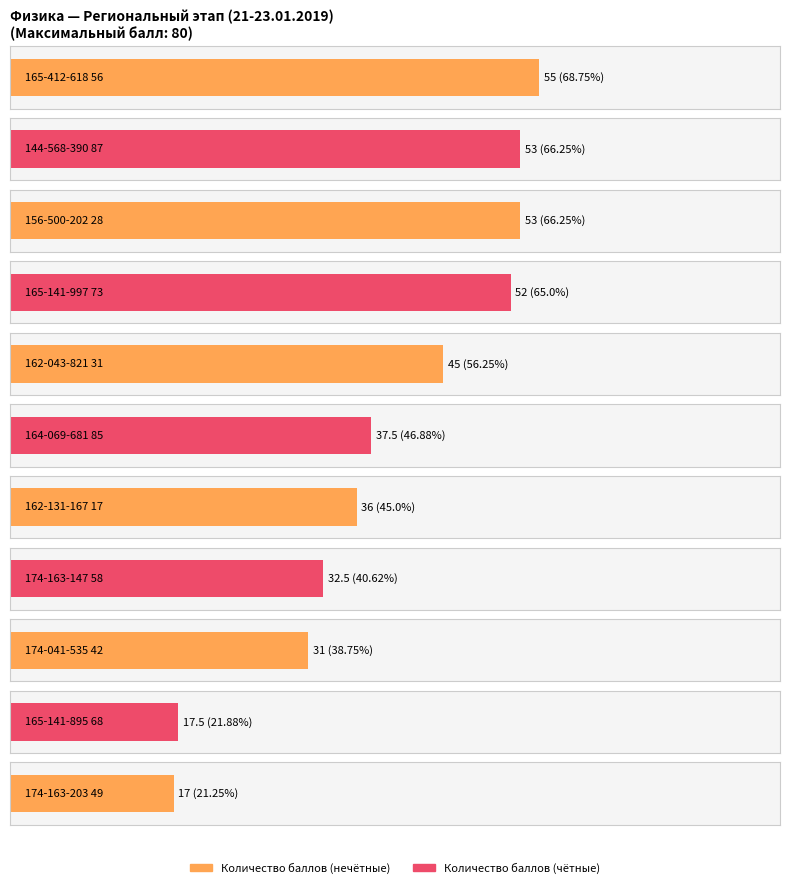

List the labels in order of value, largest first.

165-412-618 56, 144-568-390 87, 156-500-202 28, 165-141-997 73, 162-043-821 31, 164-069-681 85, 162-131-167 17, 174-163-147 58, 174-041-535 42, 165-141-895 68, 174-163-203 49